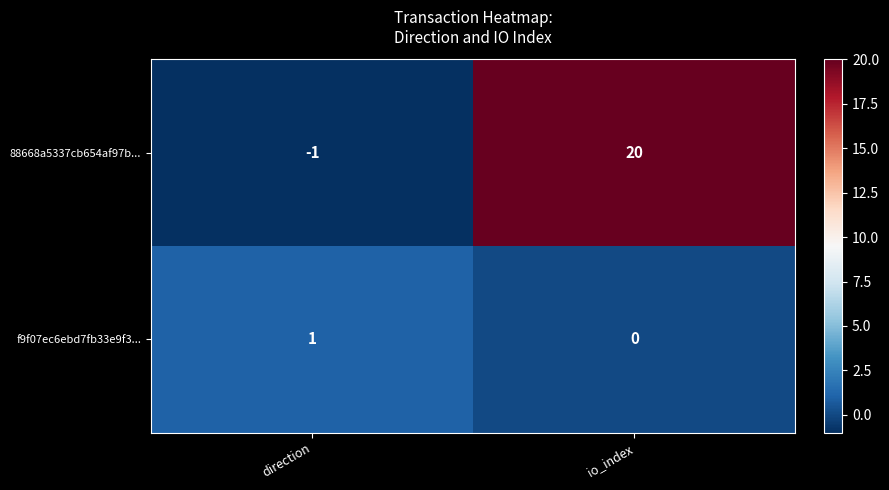

Reading left to right, extract all data points from this chart.

88668a5337cb654af97b...: direction=-1	io_index=20
f9f07ec6ebd7fb33e9f3...: direction=1	io_index=0